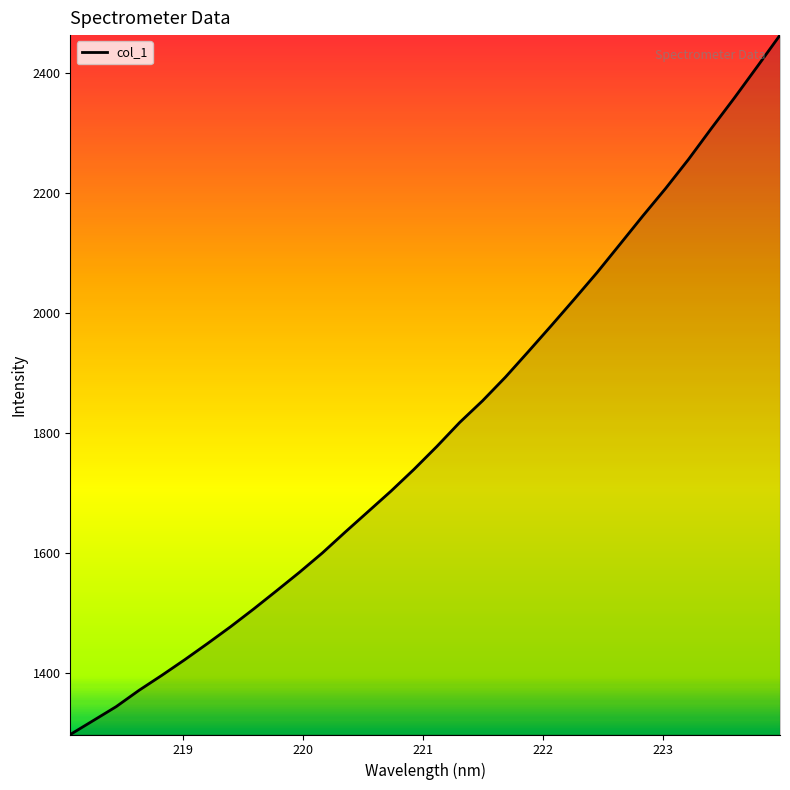

What is the minimum value shown in the chart?

1298.2